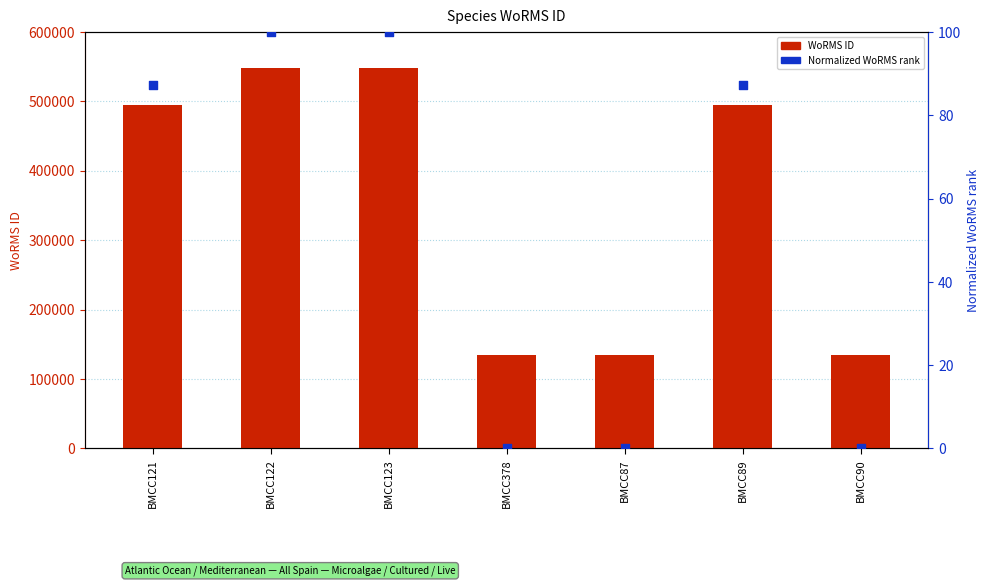

Which series contains the lowest Y value?

Normalized WoRMS rank